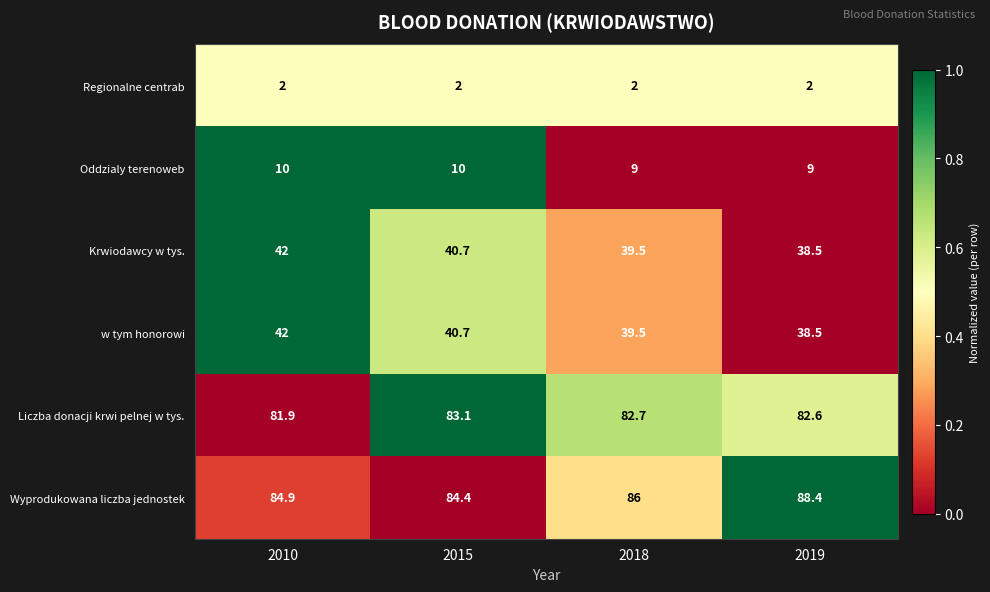

At which category does the chart reach its peak across all series?

2019